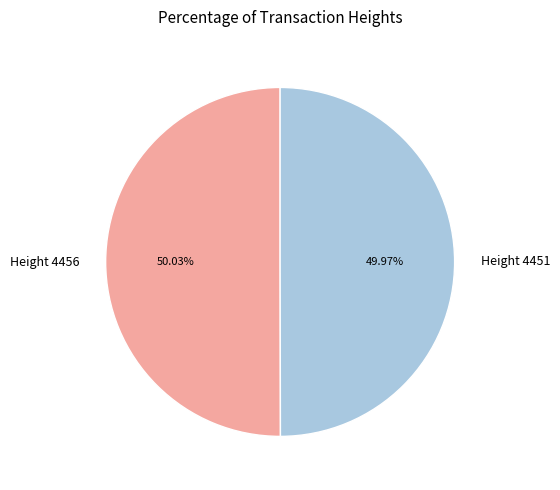

Count the number of slices in the pie.

2